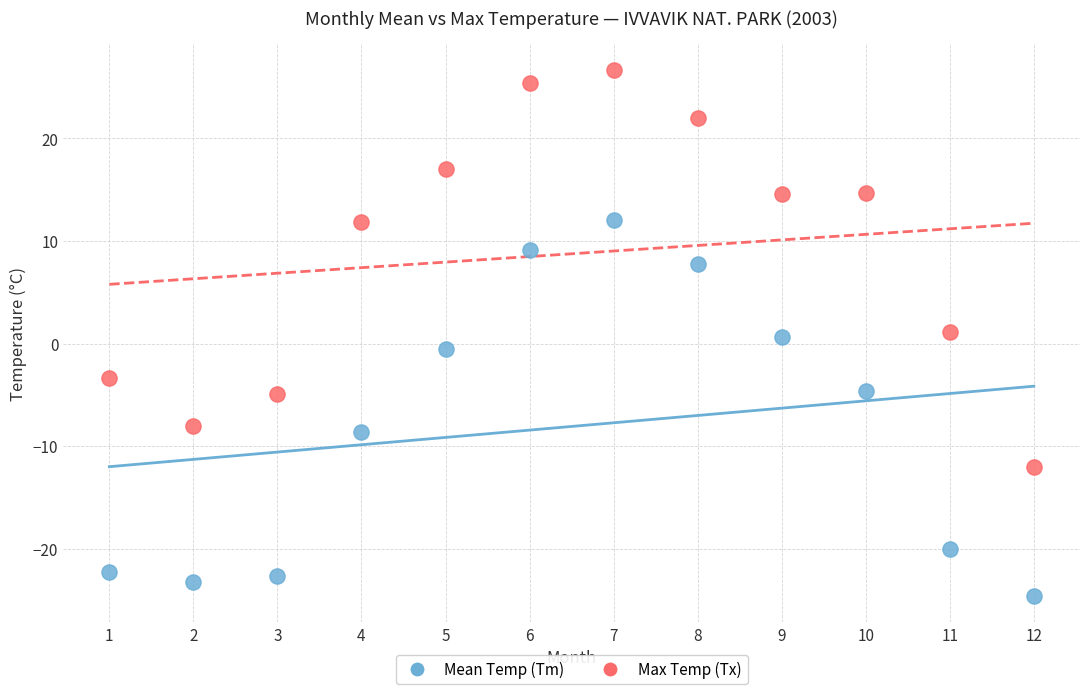

Which series has the largest Y range (max minus min)?

Max Temp (Tx)